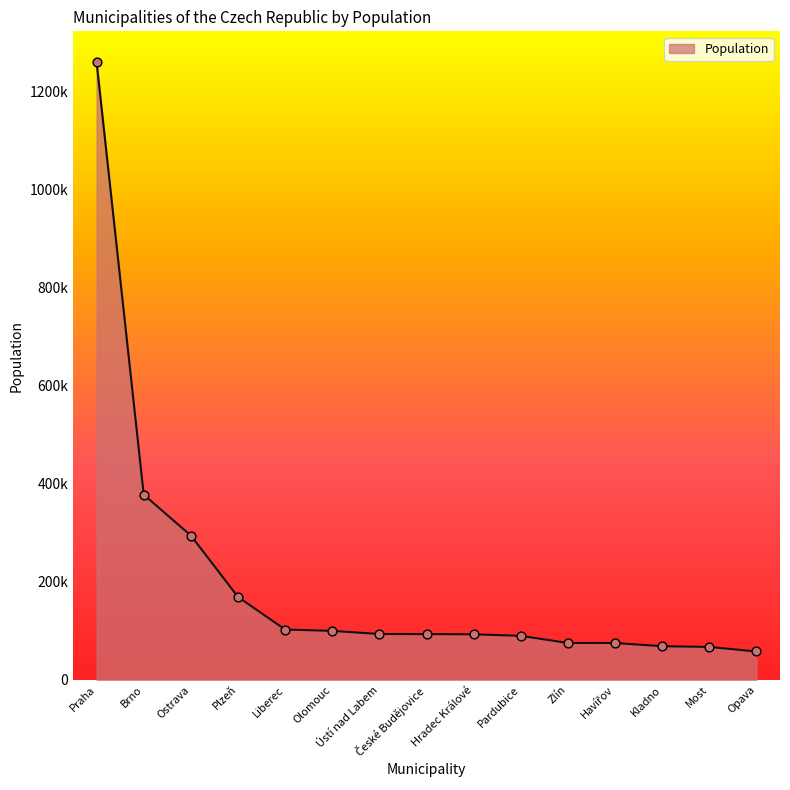

Which has a higher value, Most or Havířov?

Havířov